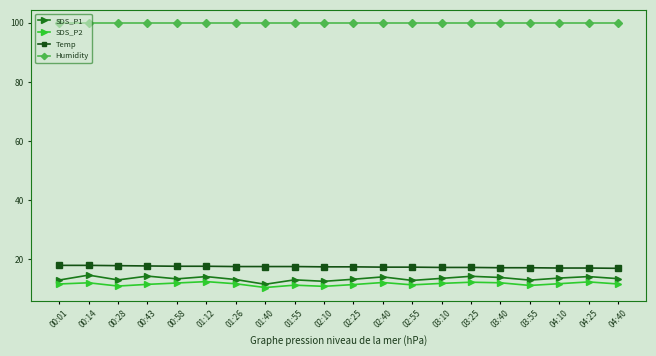

True or false: Temp and SDS_P1 cross at least once.

False